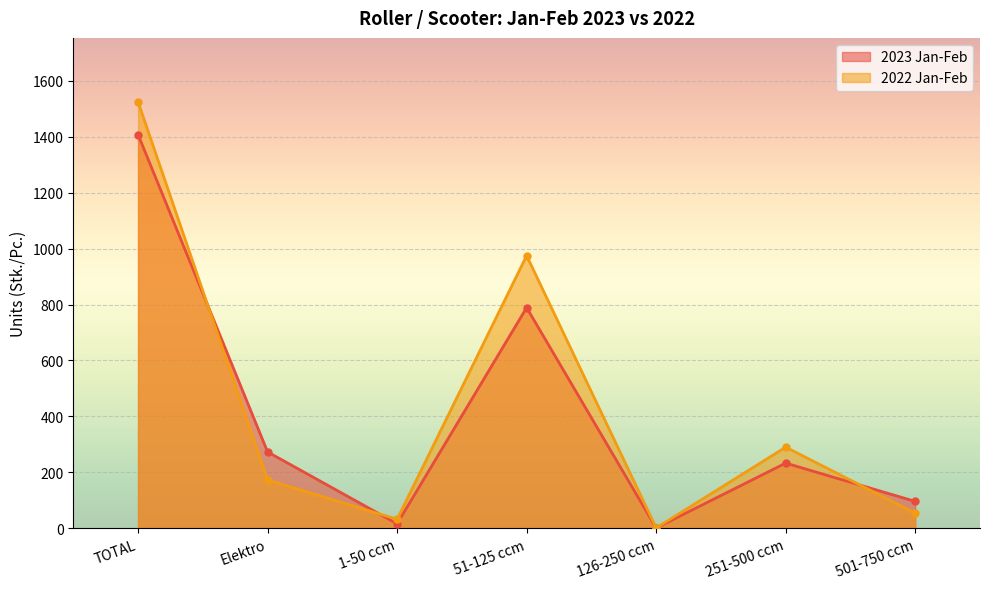

How many distinct data groups are displayed?

2